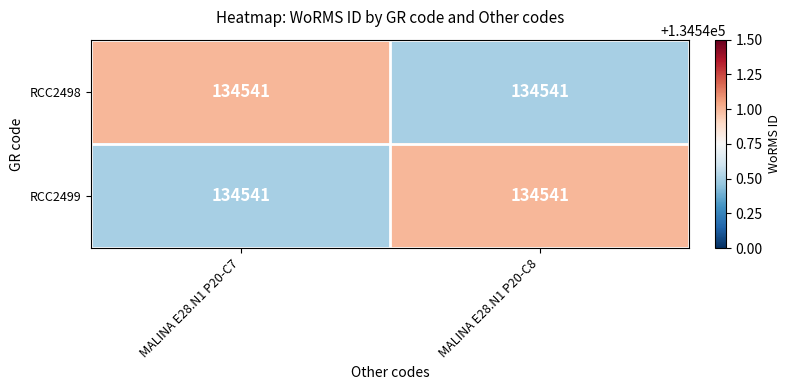

At which label is RCC2499 closest to 134540?

MALINA E28.N1 P20-C7